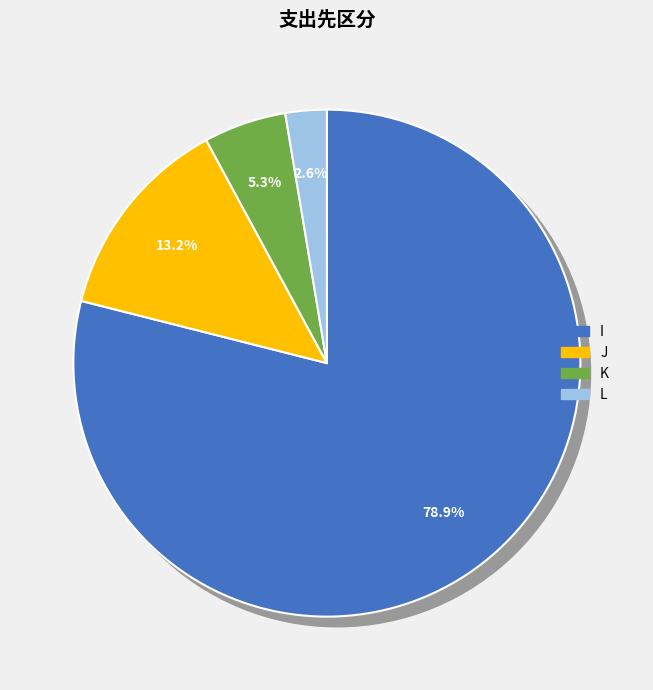

To the nearest percent, what portion does K represent?

5%